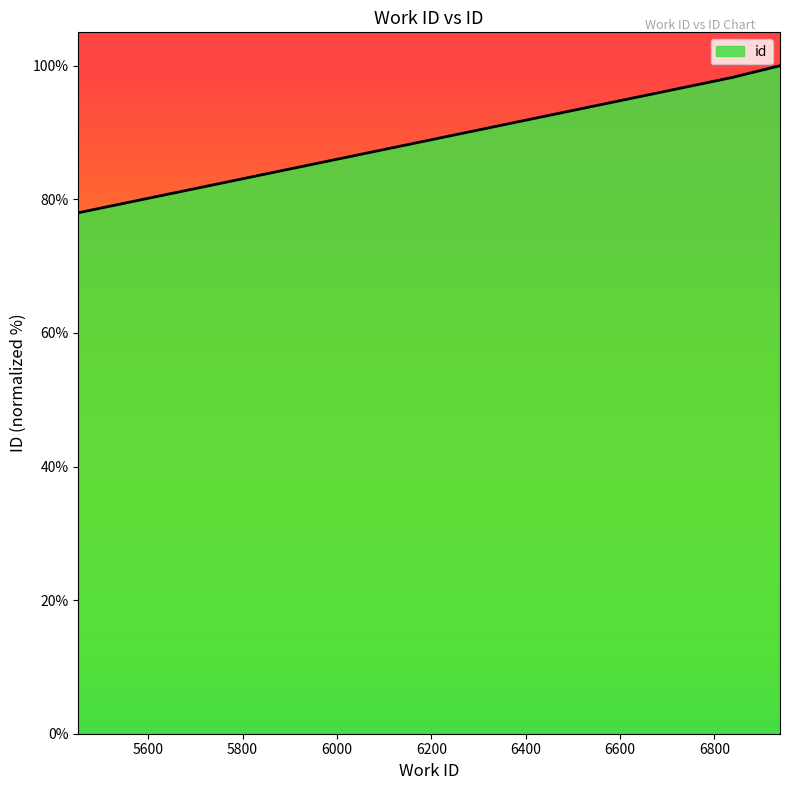

What is the average value?

92.1